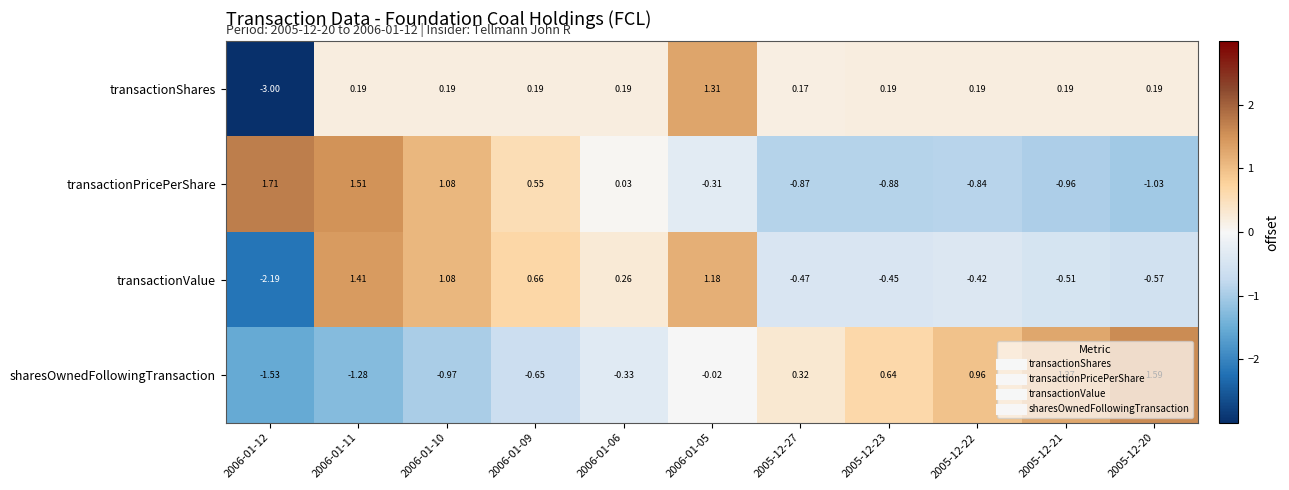

At 2005-12-22, list the series in order from smallest to largest.

transactionPricePerShare, transactionValue, transactionShares, sharesOwnedFollowingTransaction